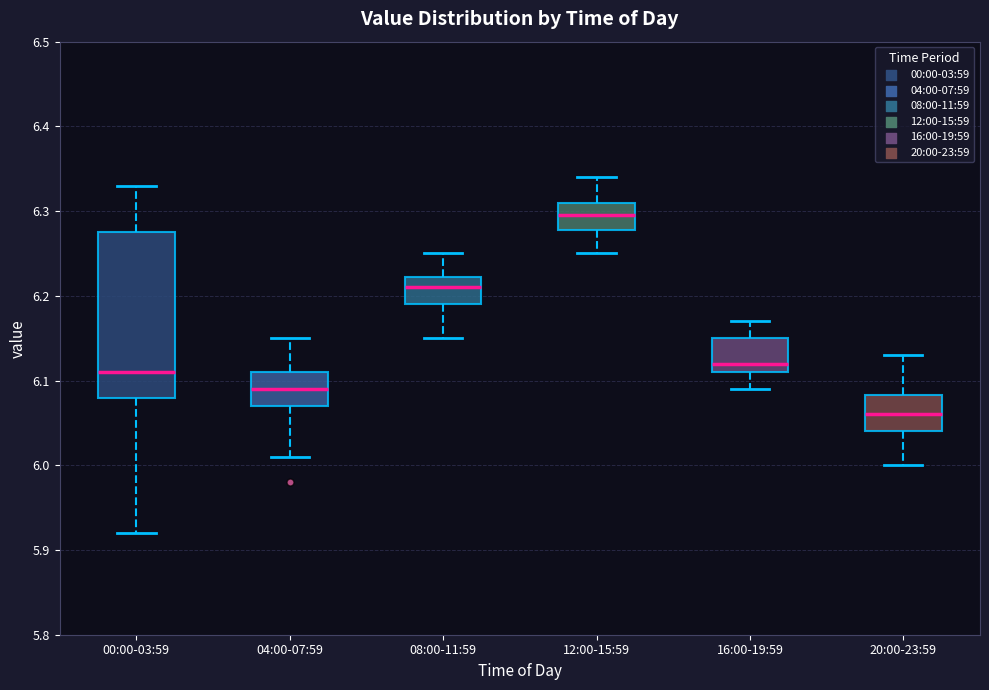

Which box has the lowest median line?

20:00-23:59